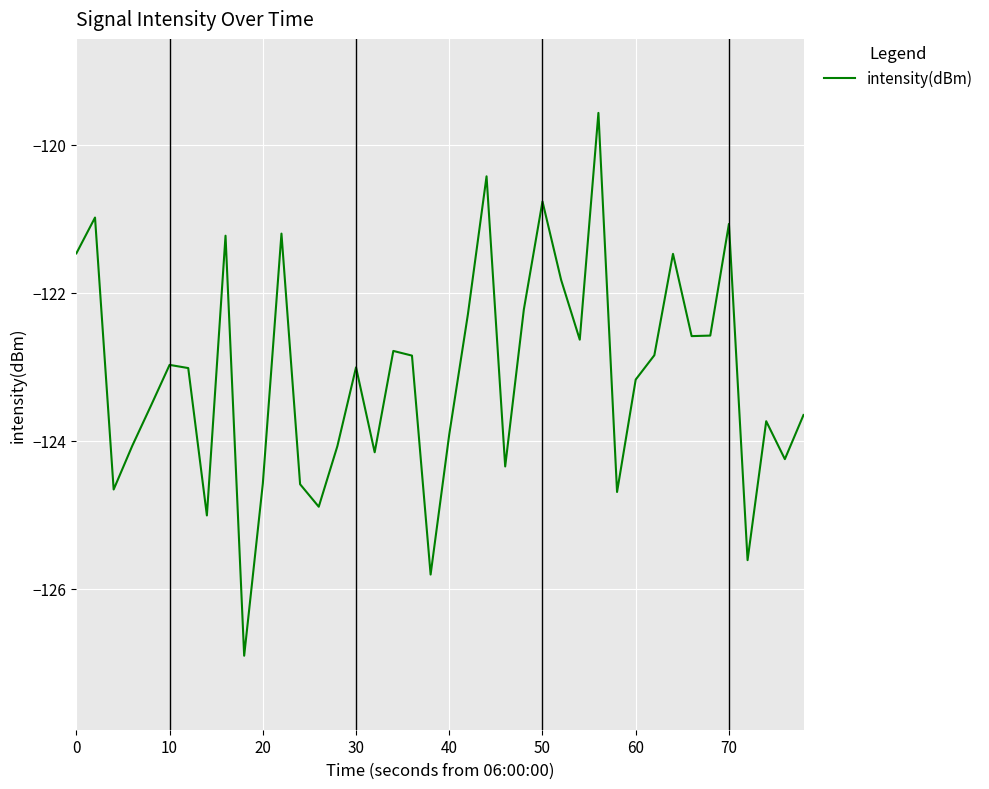

What is the greatest value displayed?

-119.6